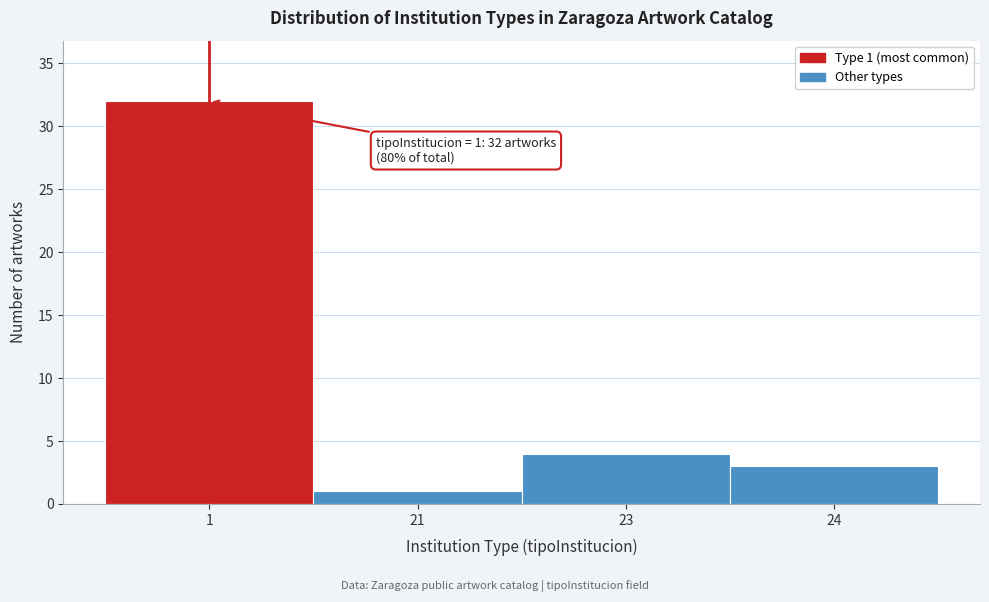

Reading left to right, extract all data points from this chart.

1=32	21=1	23=4	24=3